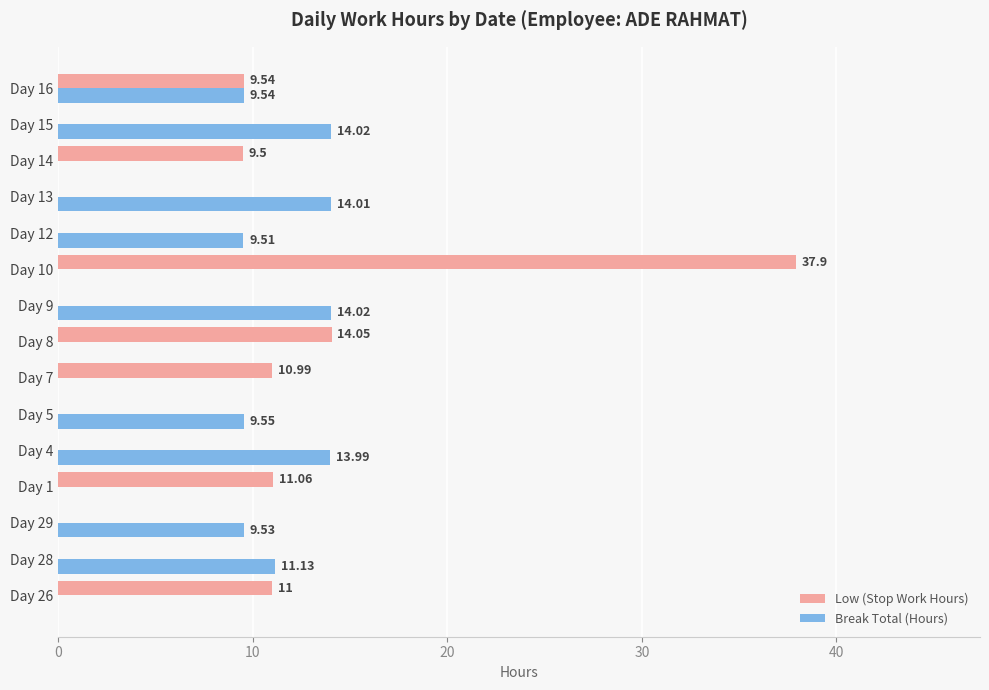

Between Day 1 and Day 9, which series saw the biggest shift?

Break Total (Hours)